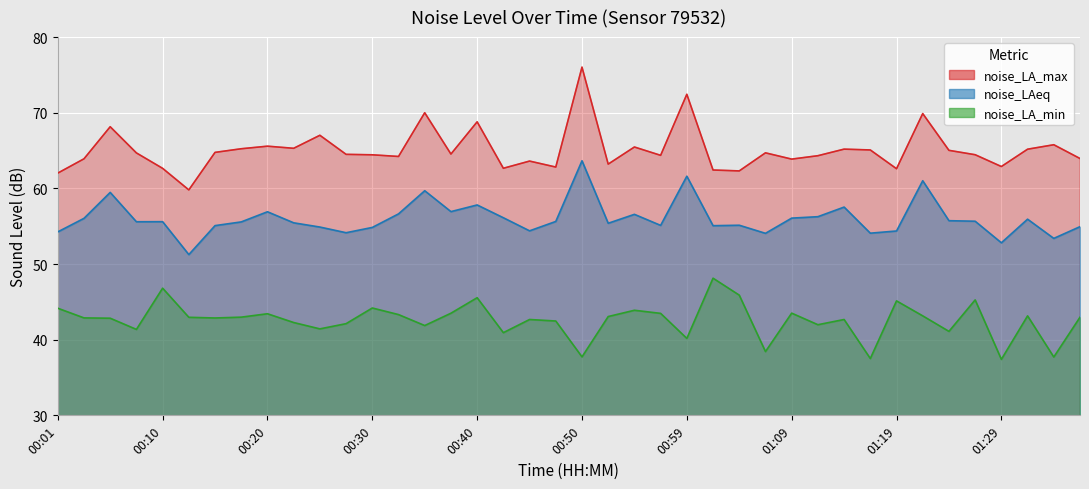

How many distinct data groups are displayed?

3